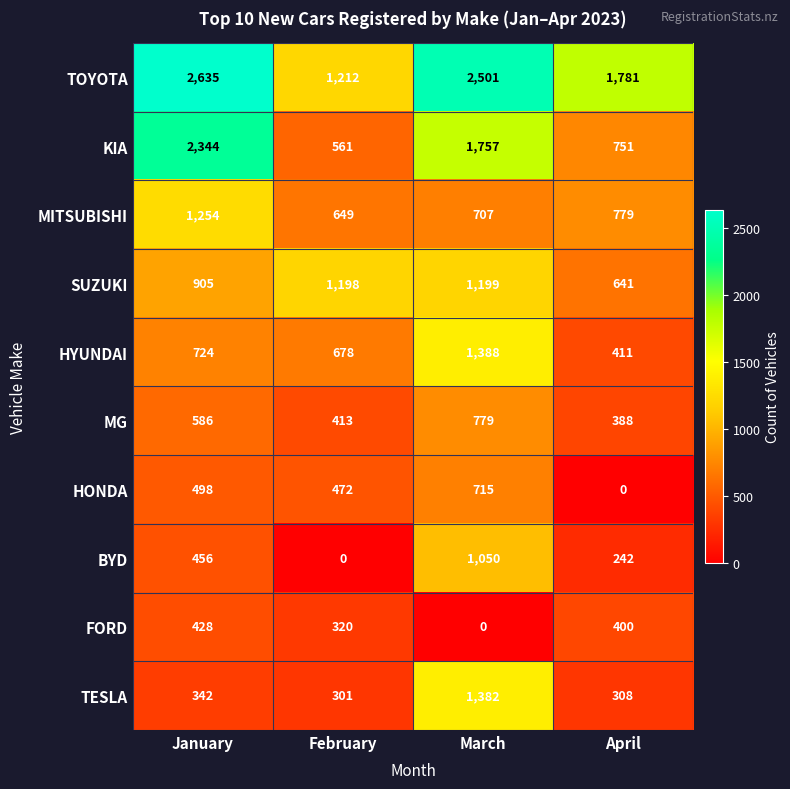

Rank the series by their maximum value, from highest to lowest.

TOYOTA, KIA, HYUNDAI, TESLA, MITSUBISHI, SUZUKI, BYD, MG, HONDA, FORD